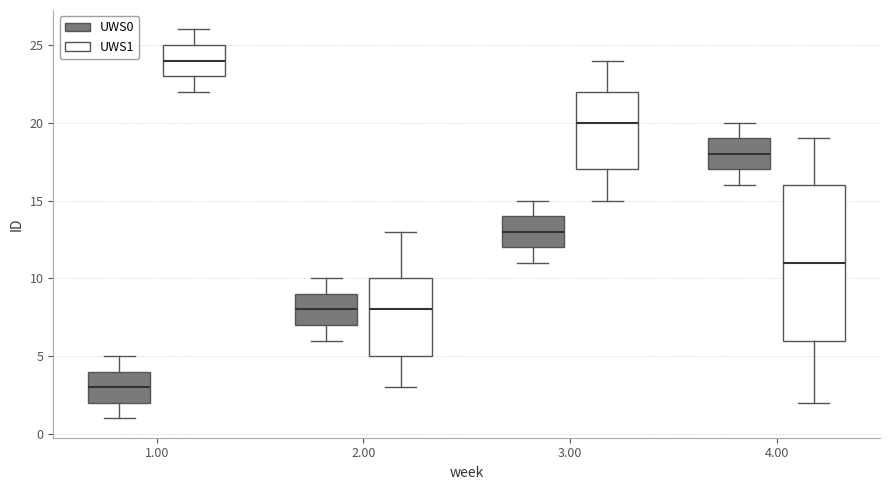

Reading left to right, read every box against the y-axis: the position of its median line, the range the box covers, and the ends of its whiskers. The values are not printed on the chart, so give them approximately, as read against the axis.

1.00 (UWS0): median 3, box 2 to 4, whiskers 1 to 5
1.00 (UWS1): median 24, box 23 to 25, whiskers 22 to 26
2.00 (UWS0): median 8, box 7 to 9, whiskers 6 to 10
2.00 (UWS1): median 8, box 5 to 10, whiskers 3 to 13
3.00 (UWS0): median 13, box 12 to 14, whiskers 11 to 15
3.00 (UWS1): median 20, box 17 to 22, whiskers 15 to 24
4.00 (UWS0): median 18, box 17 to 19, whiskers 16 to 20
4.00 (UWS1): median 11, box 6 to 16, whiskers 2 to 19